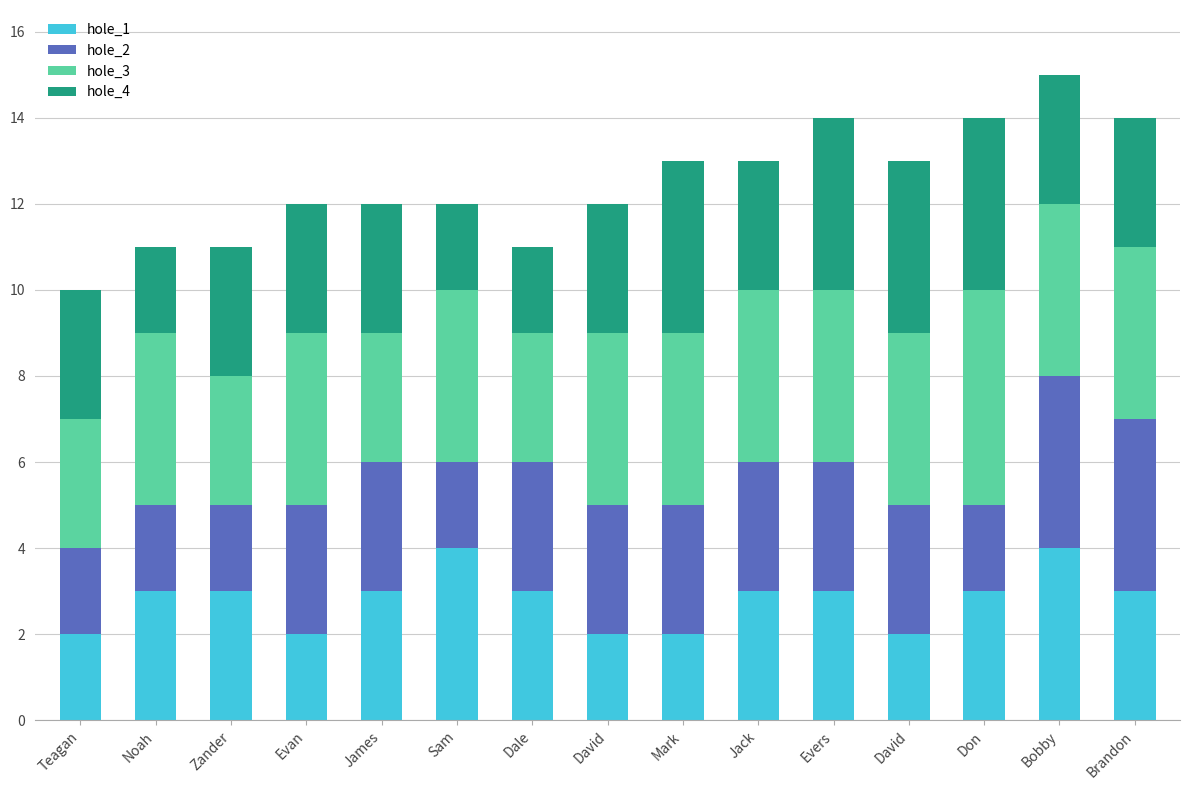

At which label is hole_3 closest to 4?

Noah